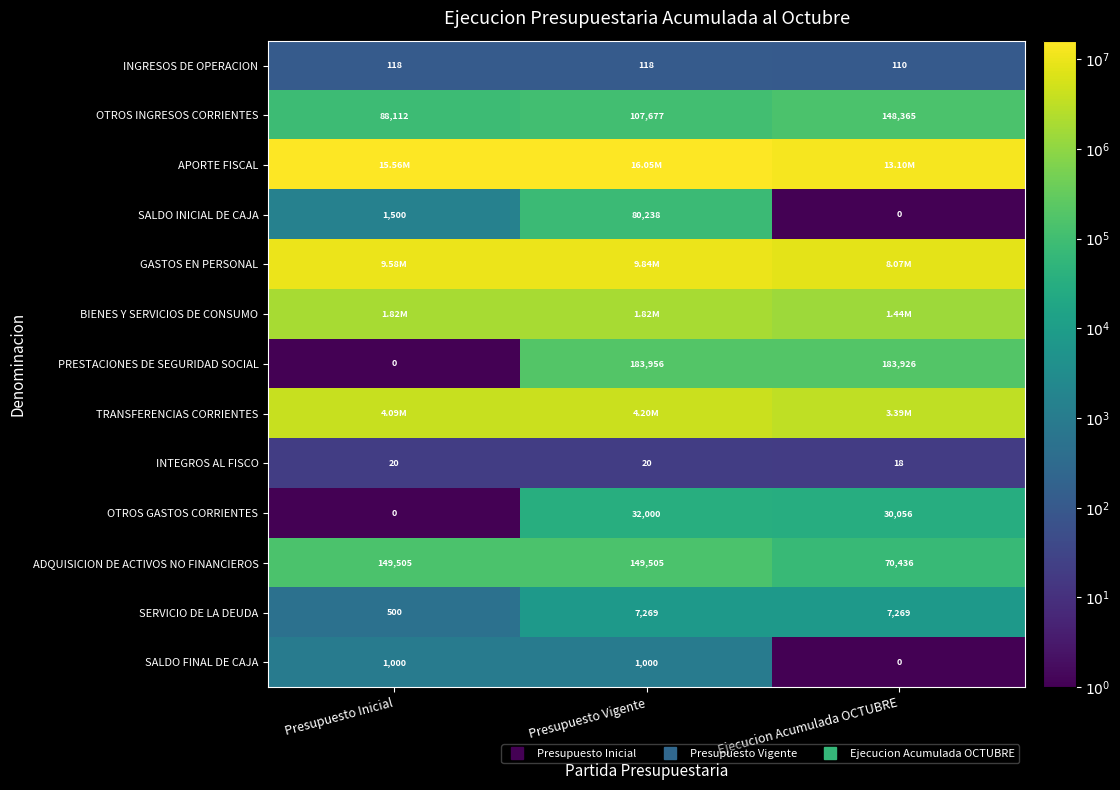

Which series changed the most between Presupuesto Inicial and Presupuesto Vigente?

PRESTACIONES DE SEGURIDAD SOCIAL